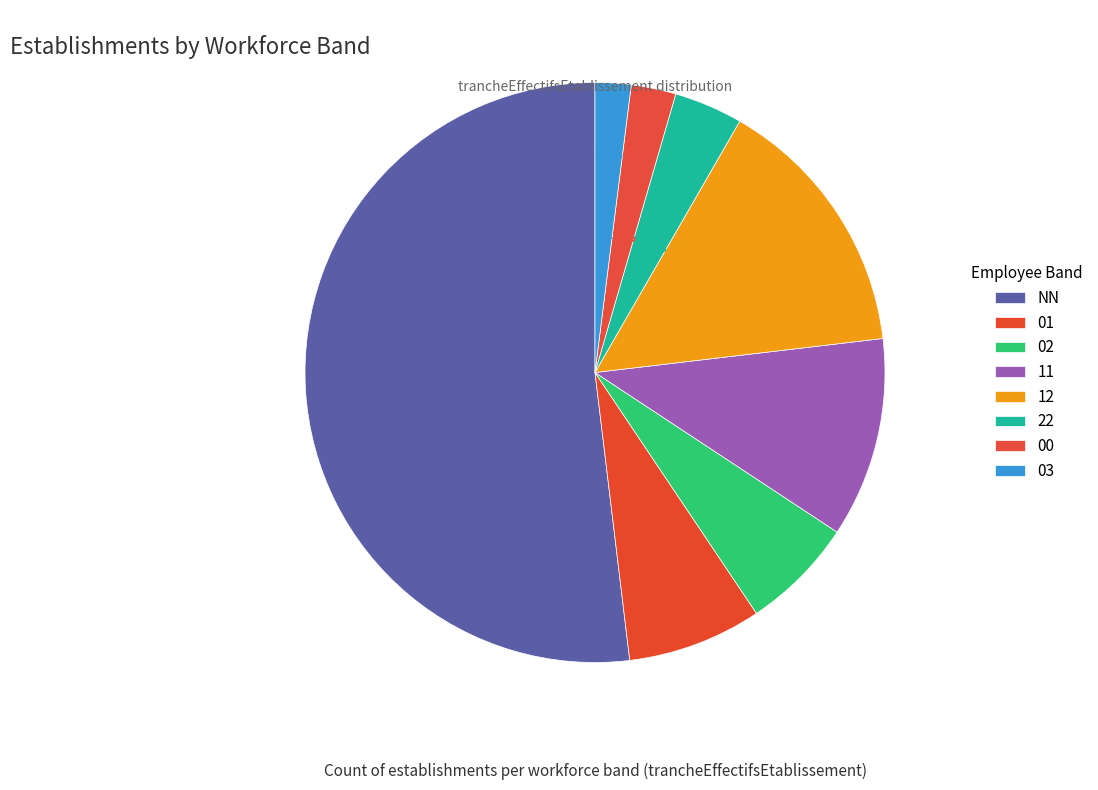

Is the sum of NN and 01 greater than half?

Yes